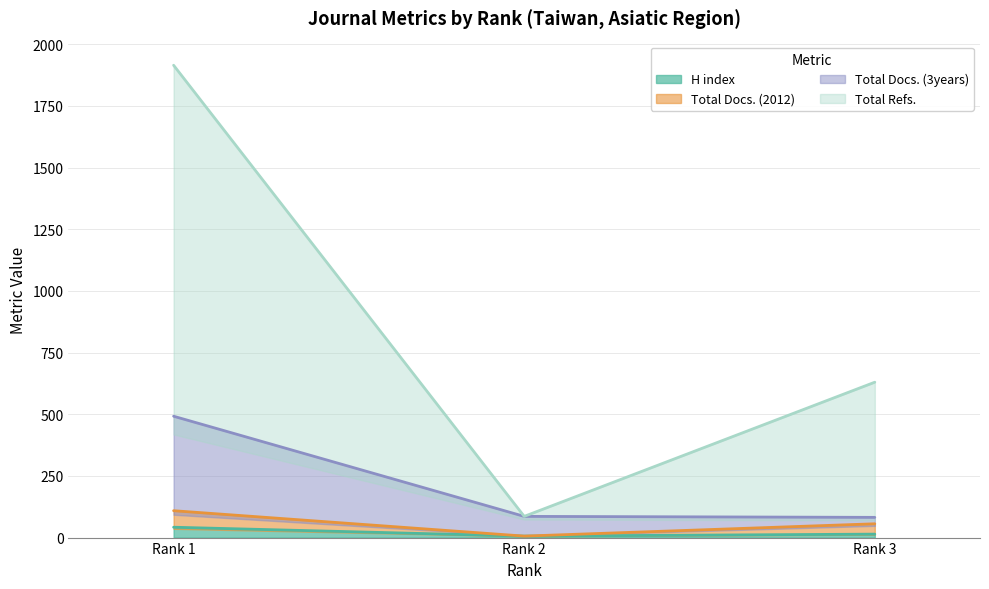

At which label does Total Docs. (2012) first exceed 56?

Rank 1